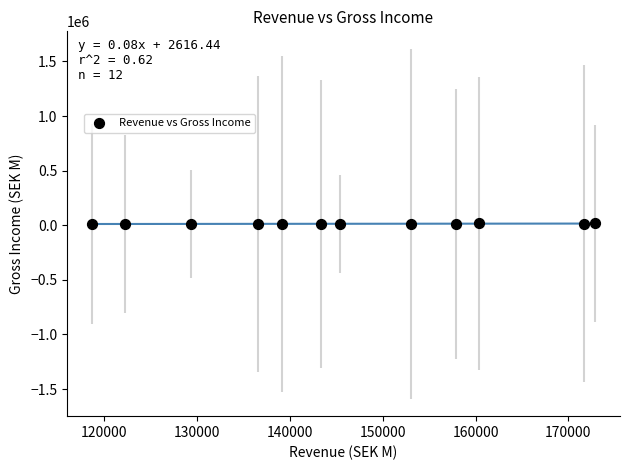

What is the average X value?

145879.8